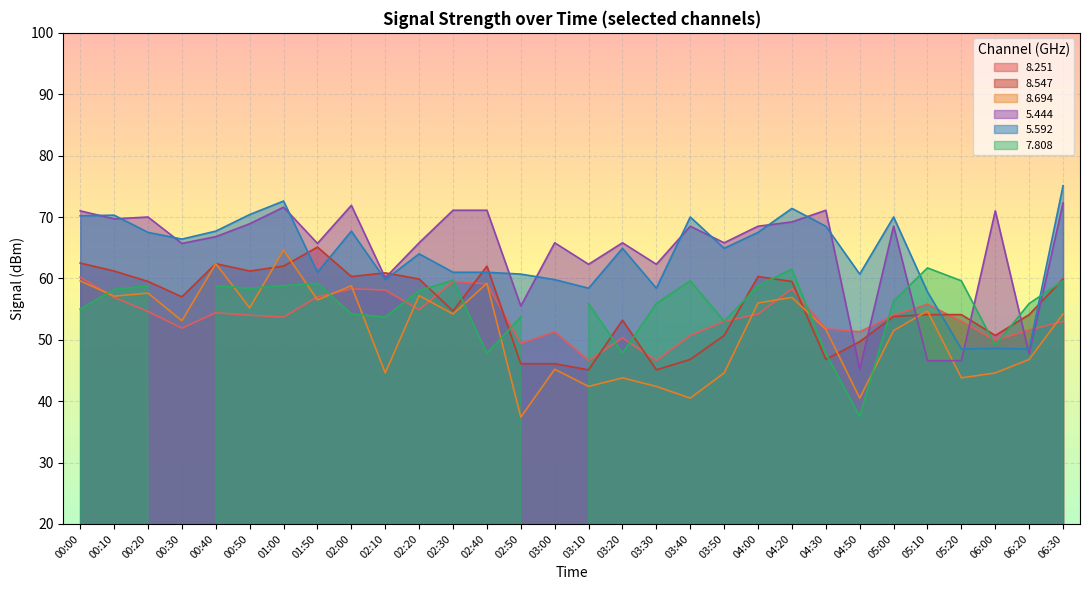

Between 02:40 and 03:00, which series saw the biggest shift?

  8.547